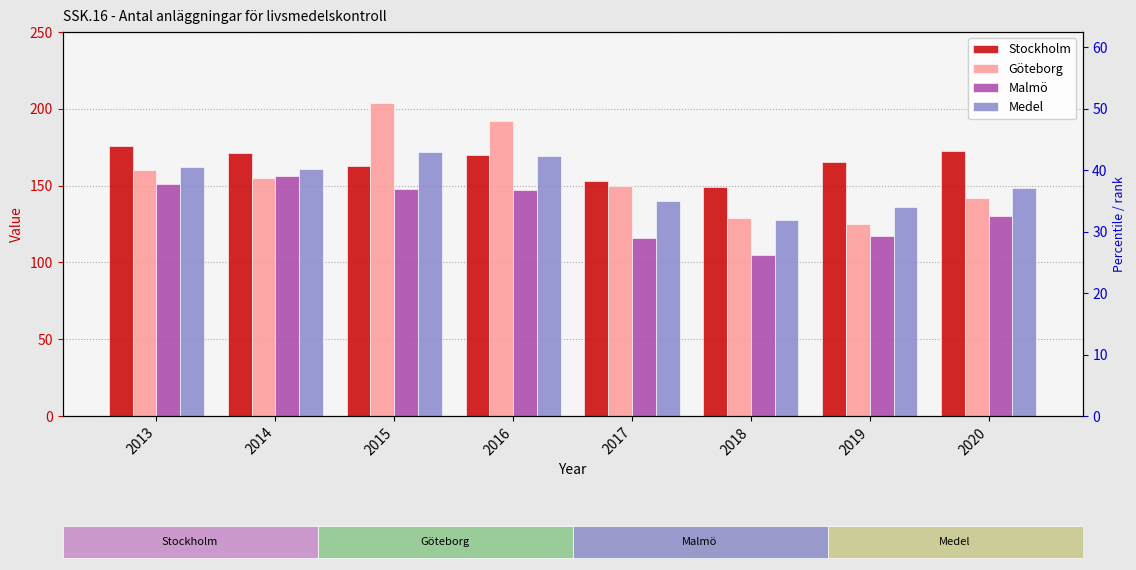

At how many categories does at least one series exceed 127?

8